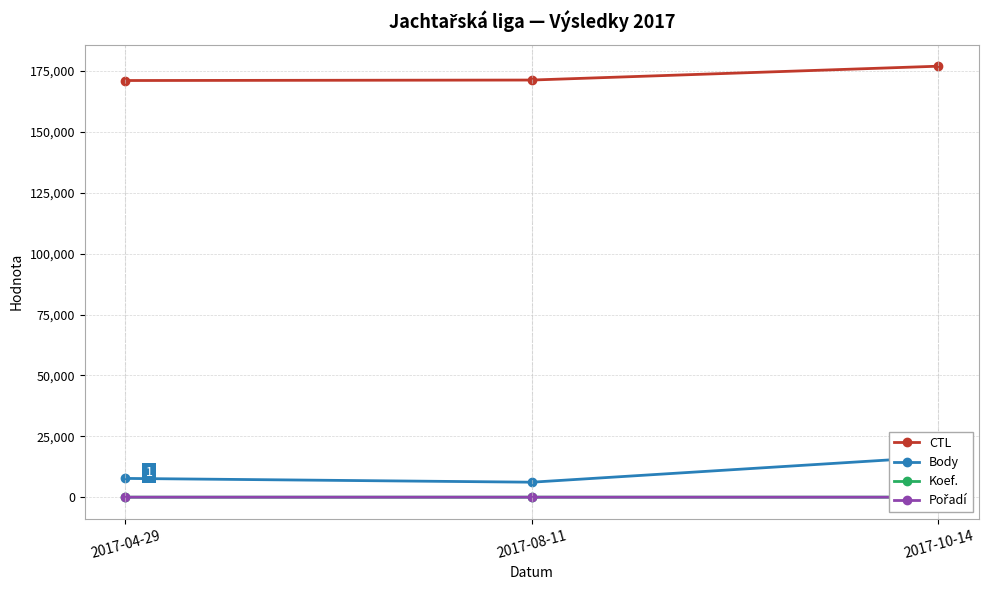

Which has a higher value, 2017-10-14 or 2017-04-29?

2017-10-14